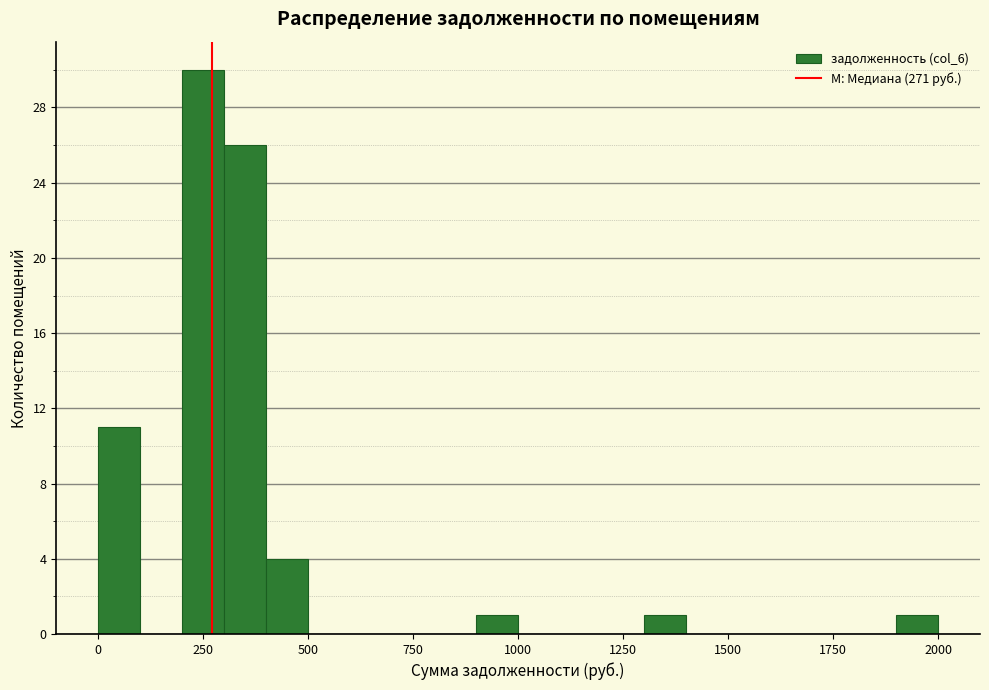

Around what value on the x-axis is the tallest bar? Give the approximate position of its centre, as read against the axis.

250